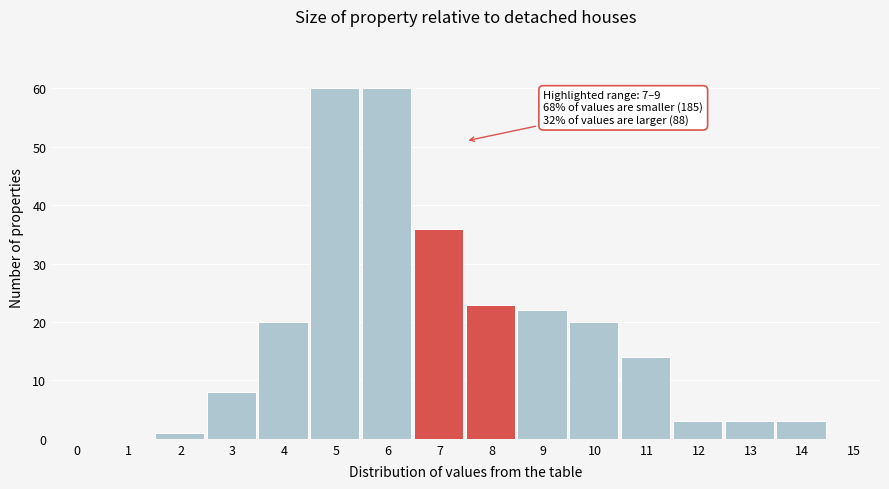

Reading left to right, transcribe all the data shown in this chart.

0=0	1=0	2=1	3=8	4=20	5=60	6=60	7=36	8=23	9=22	10=20	11=14	12=3	13=3	14=3	15=0